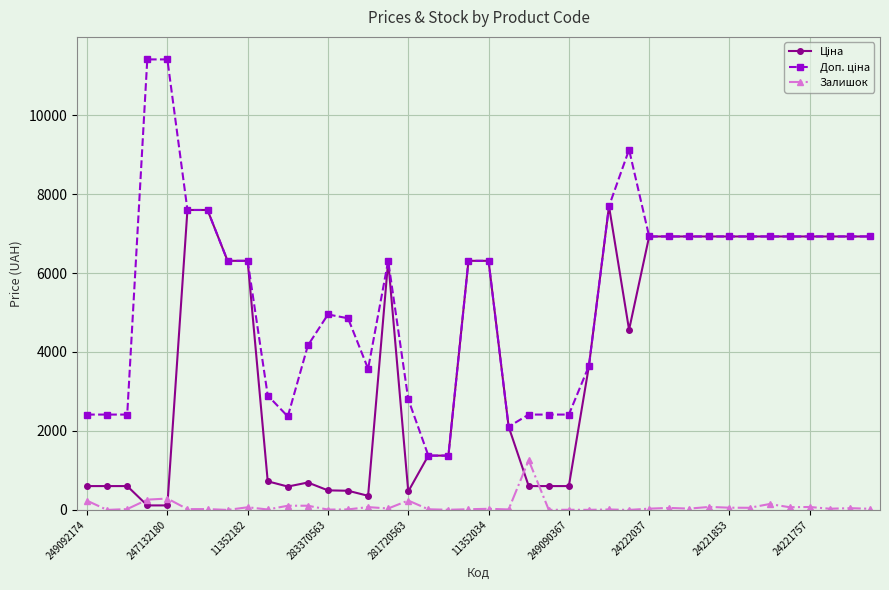

At how many categories does at least one series exceed 5848?

23